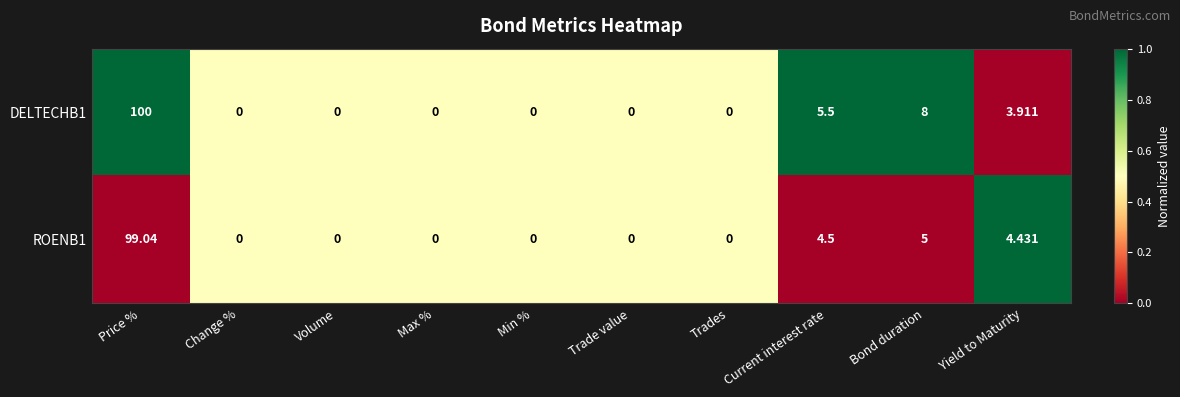

At which label is DELTECHB1 closest to 50?

Bond duration